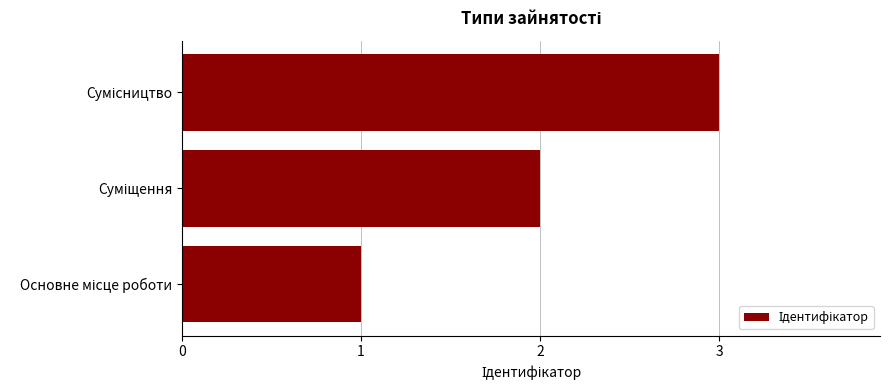

What is the sum of all values?

6